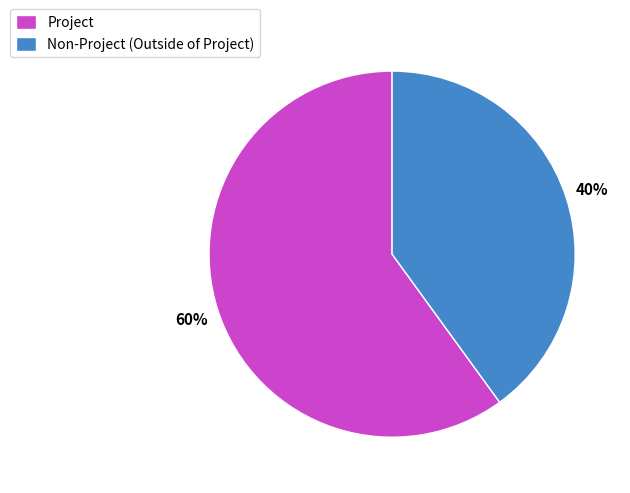

Rank the categories by value from lowest to highest.

Non-Project (Outside of Project), Project